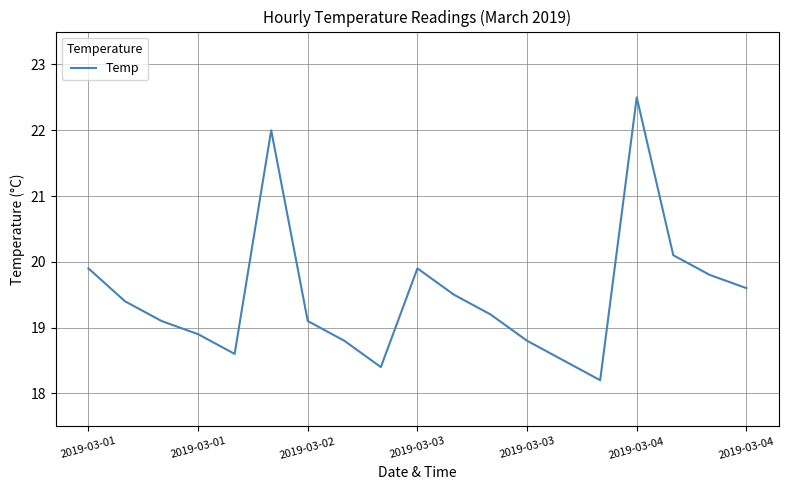

What is the maximum value shown in the chart?

22.5